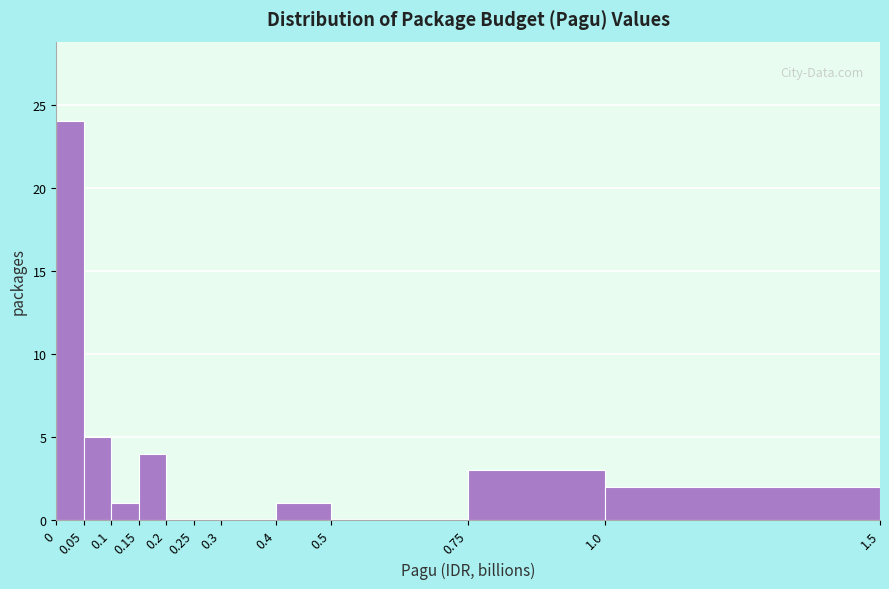

Which range on the x-axis has the tallest bar?

0 to 0.05